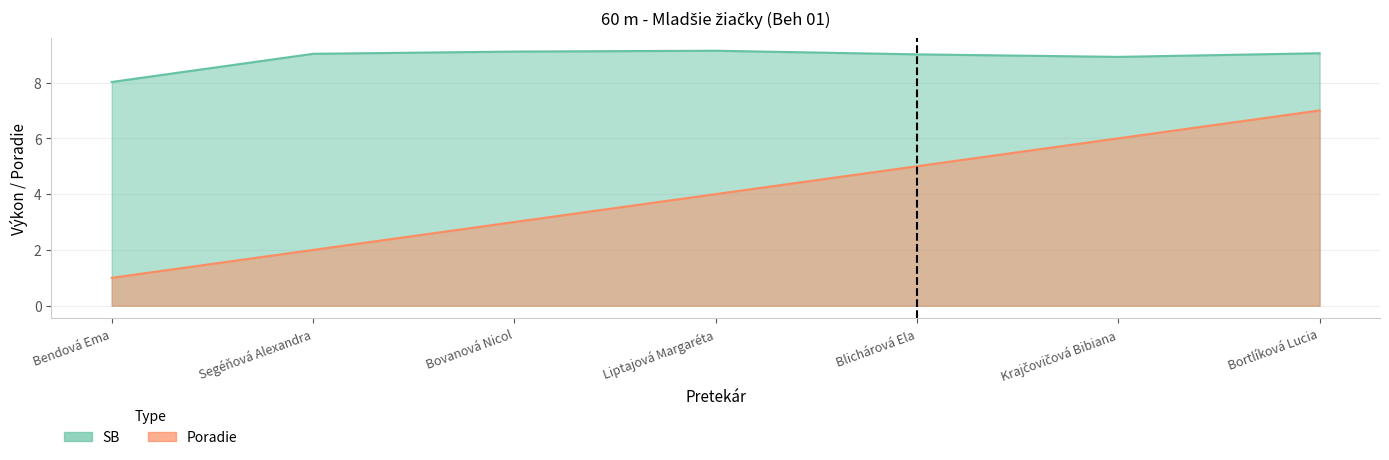

Is it true that Poradie equals 7.9 at Blichárová Ela?

False